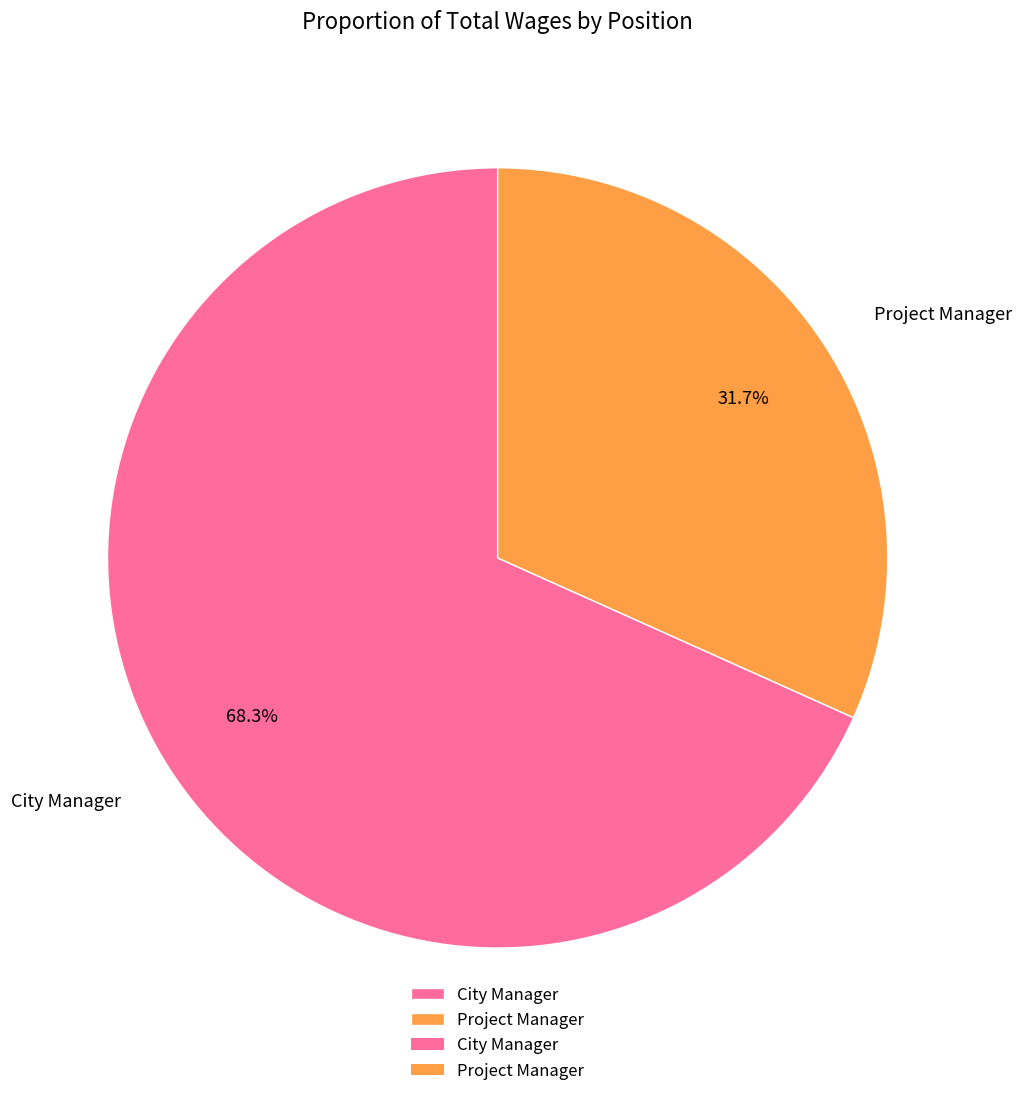

How many slices are in this pie chart?

2